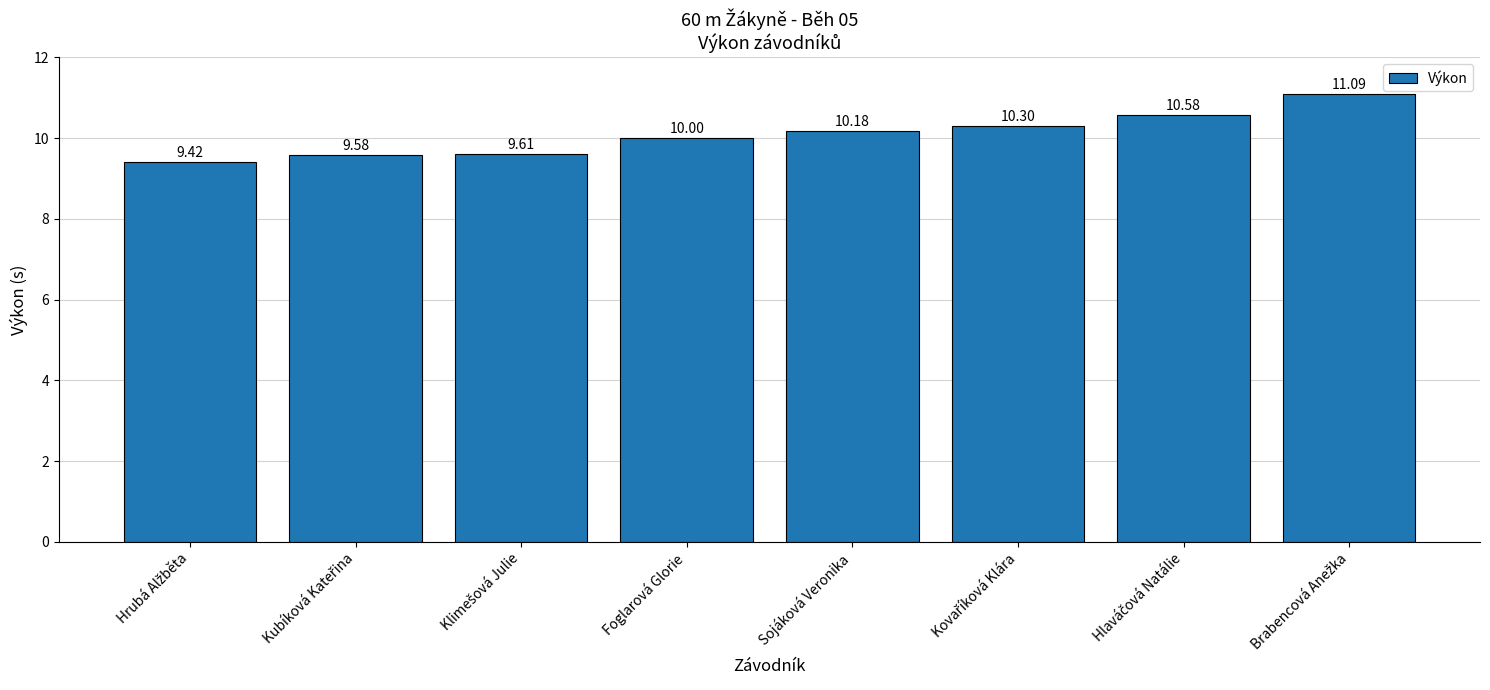

What is the label of the 5th bar from the right?

Foglarová Glorie